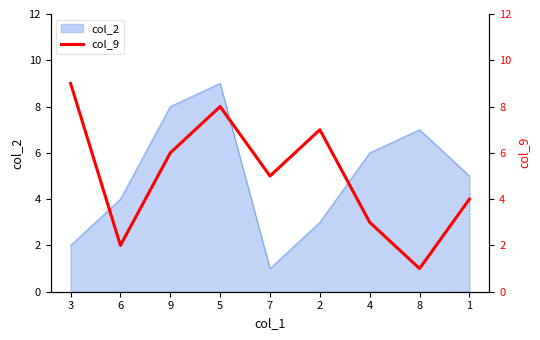

Does the chart have visible grid lines?

No